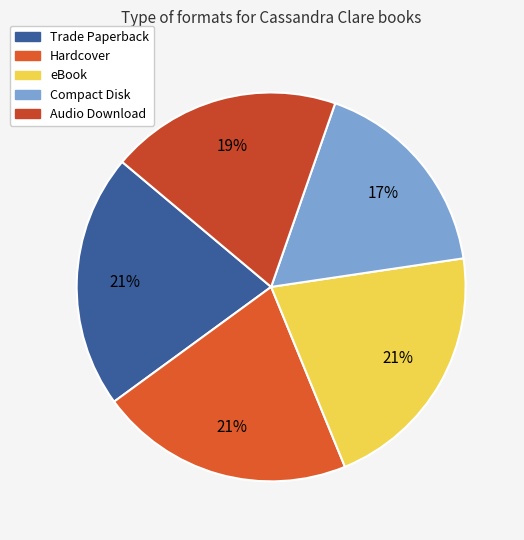

True or false: Audio Download accounts for 33% of the total.

False